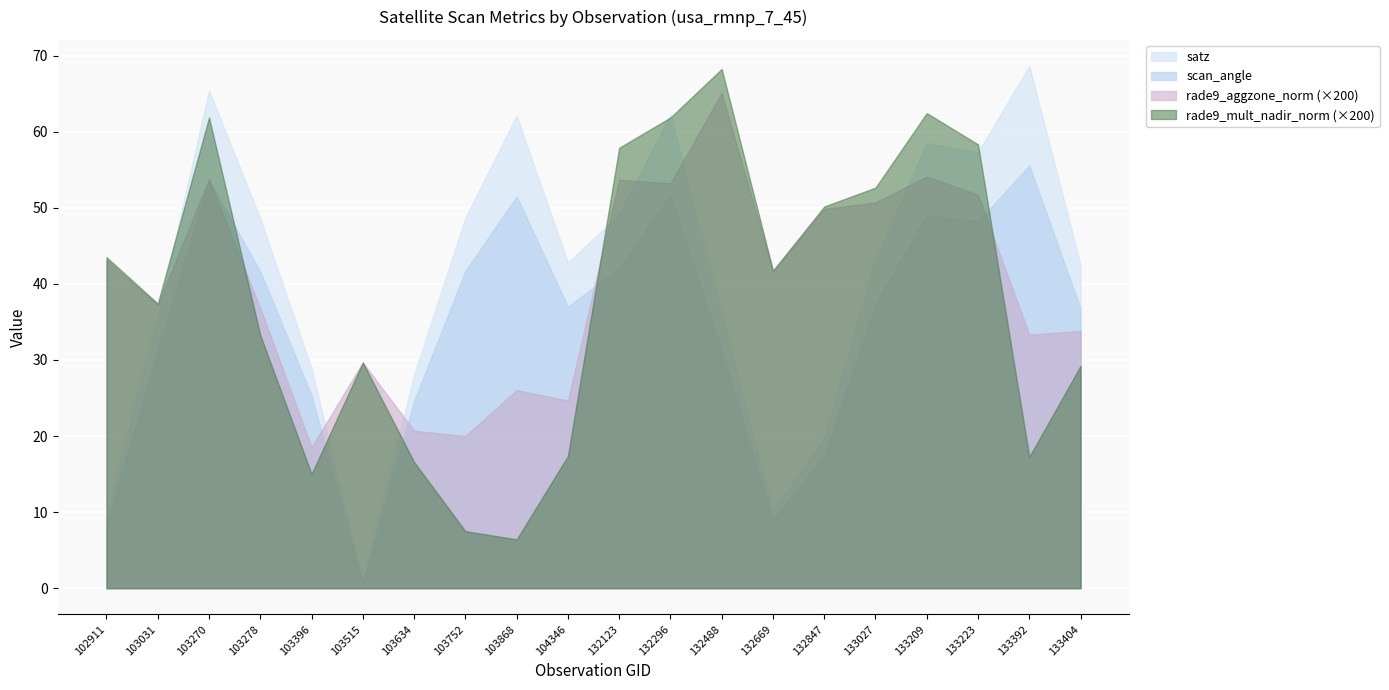

Which series has the largest total across all categories?

satz